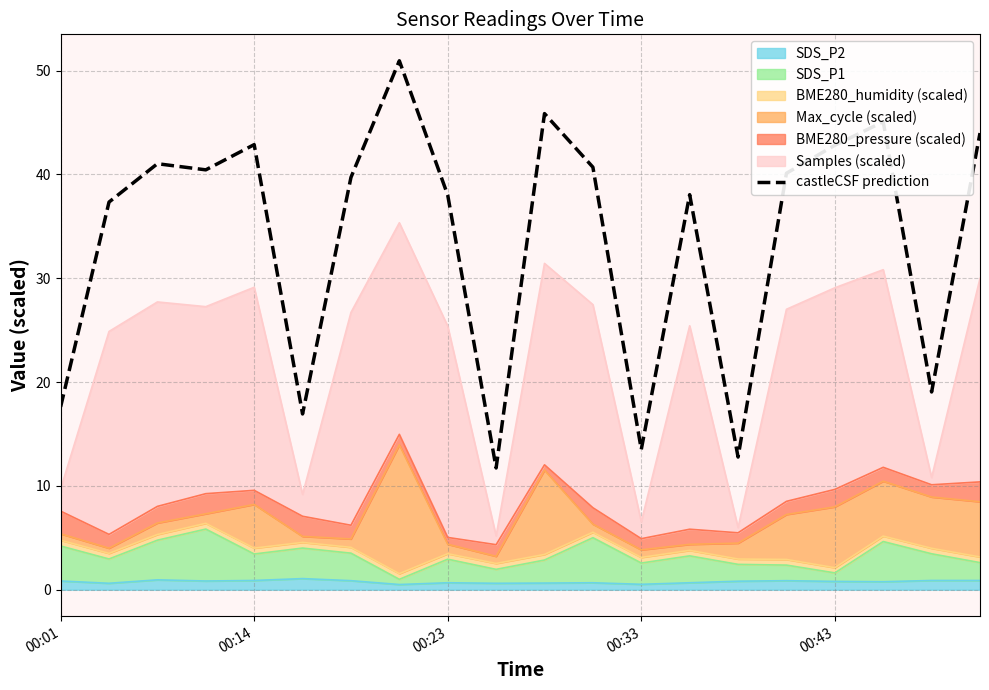

Is it true that the value at 18 is 19.0?

True